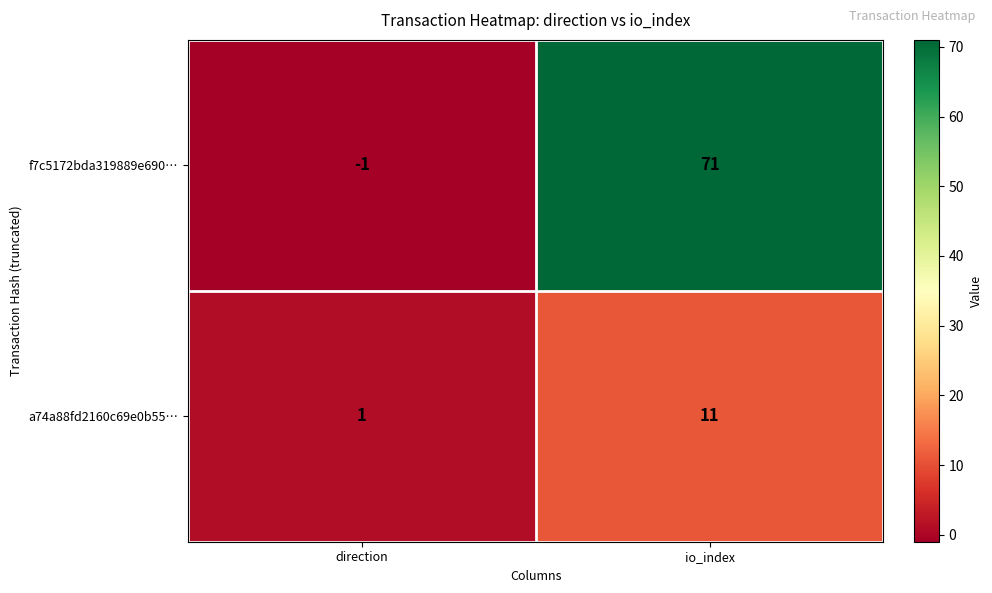

What is the spread (max minus min) of values at io_index?

60